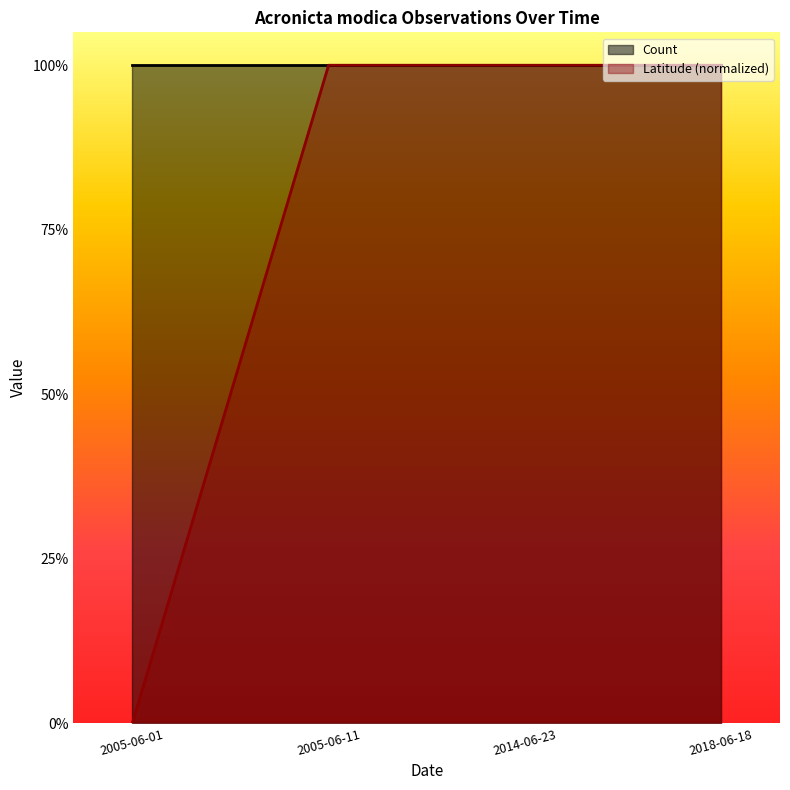

What is the value of the 3rd point from the left?

1.0